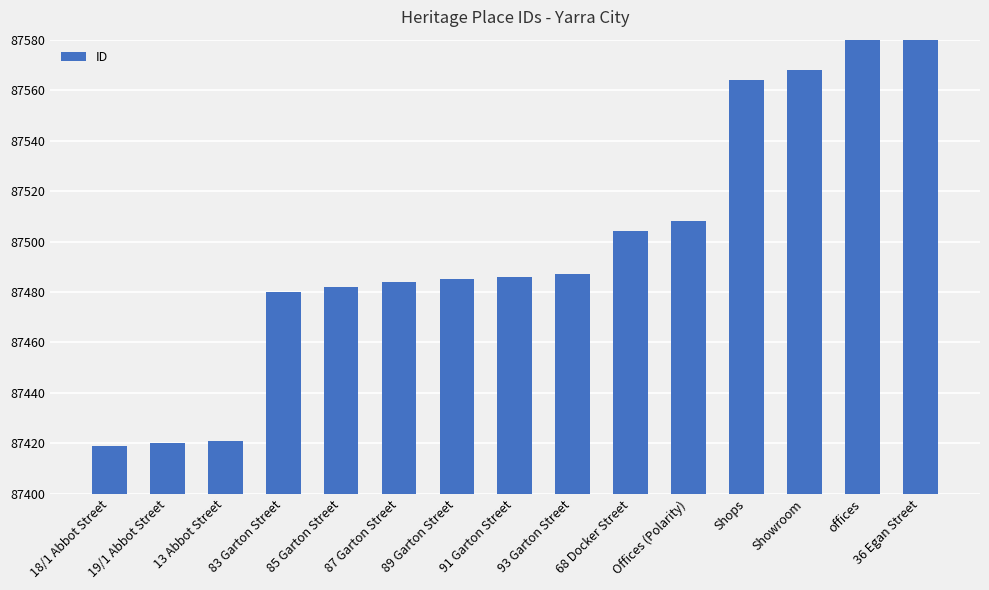

What is the sum of the values at 85 Garton Street and offices?

175093